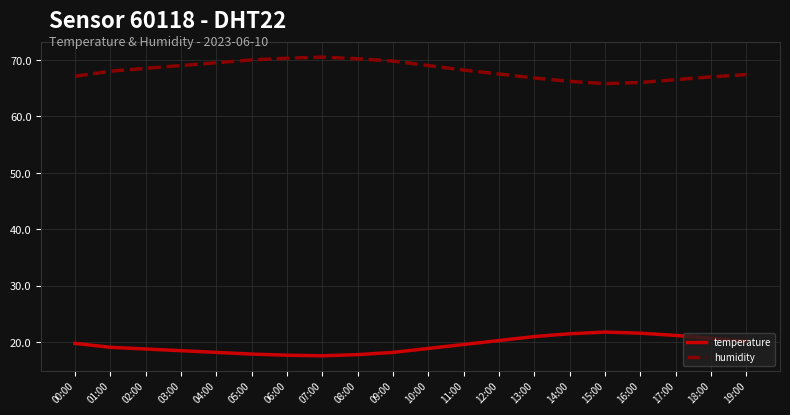

What is the maximum value shown in the chart?

70.5